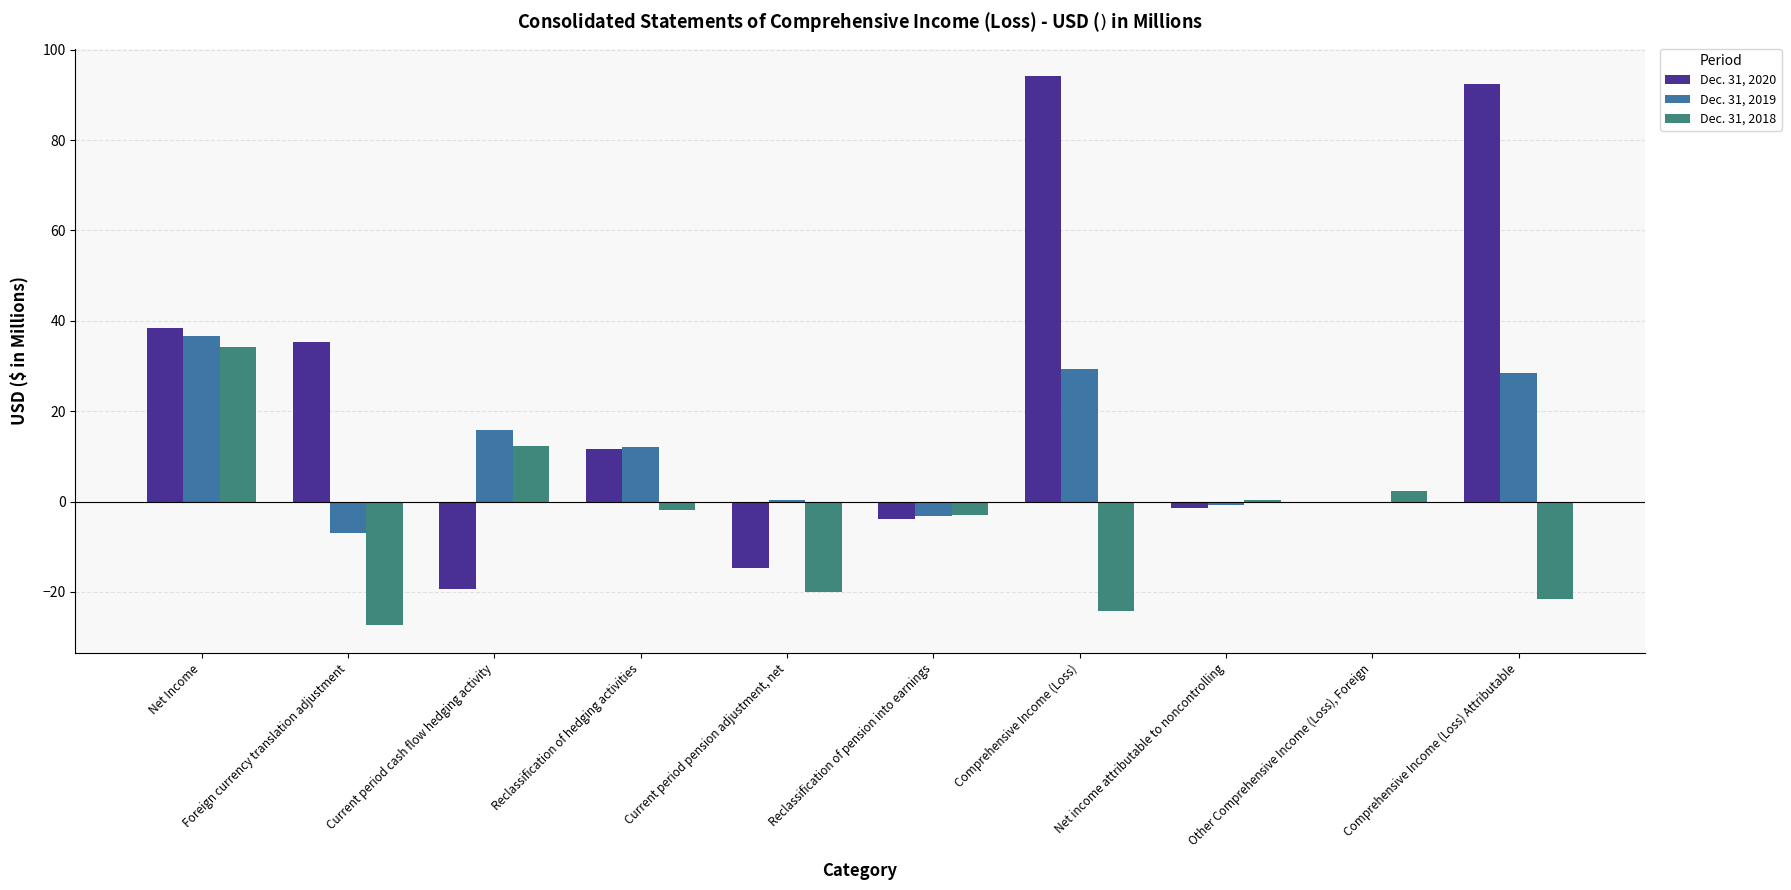

At which label does Dec. 31, 2018 first exceed -1?

Net Income